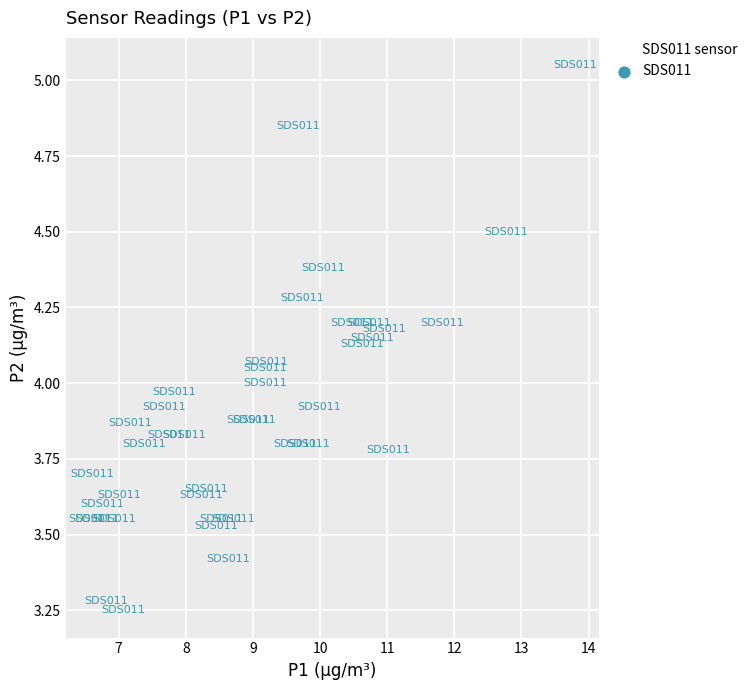

What is the range of X values (max minus min)?

7.2